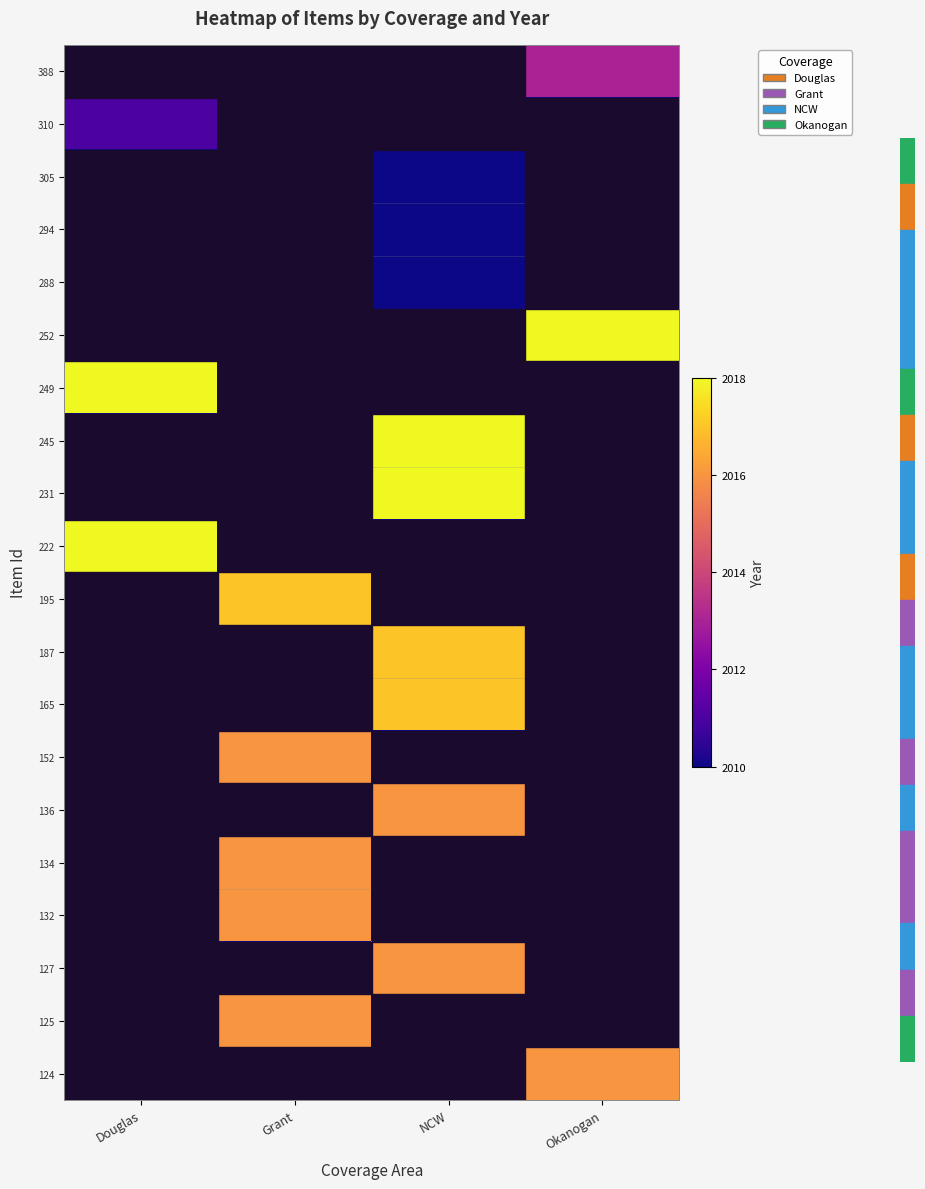

At NCW, list the series in order from largest to smallest.

245, 231, 187, 165, 136, 127, 305, 294, 288, 388, 310, 252, 249, 222, 195, 152, 134, 132, 125, 124